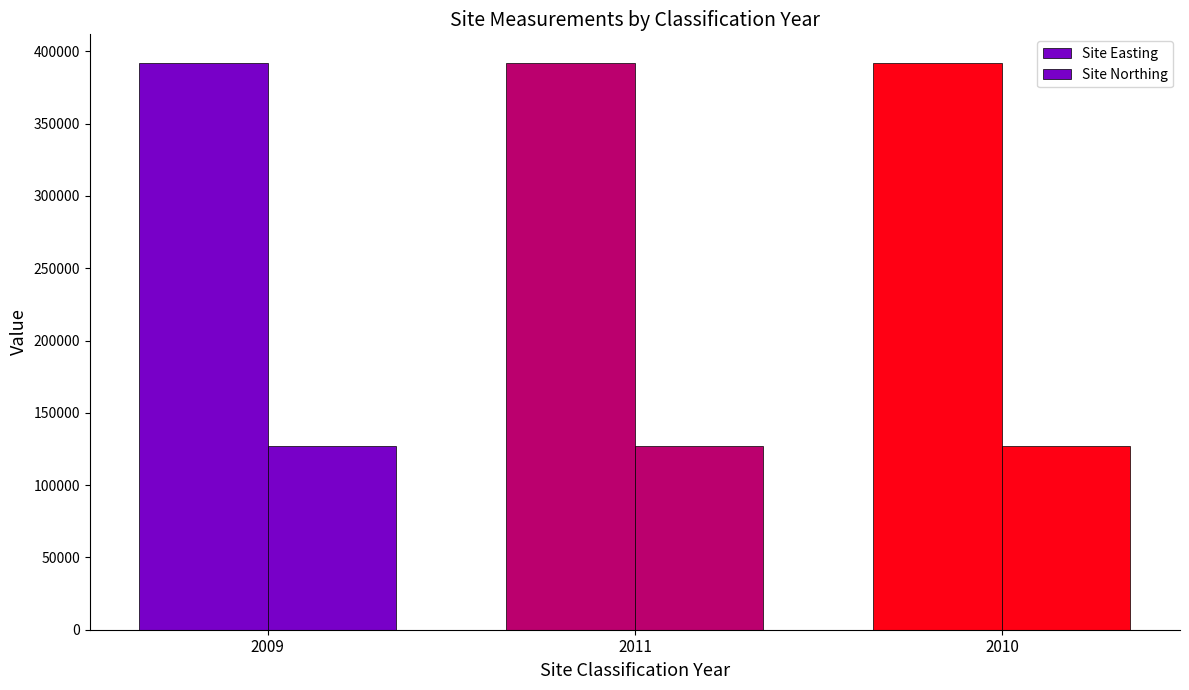

Reading left to right, transcribe all the data shown in this chart.

Site Easting: 392200	392200	392200
Site Northing: 127100	127100	127100